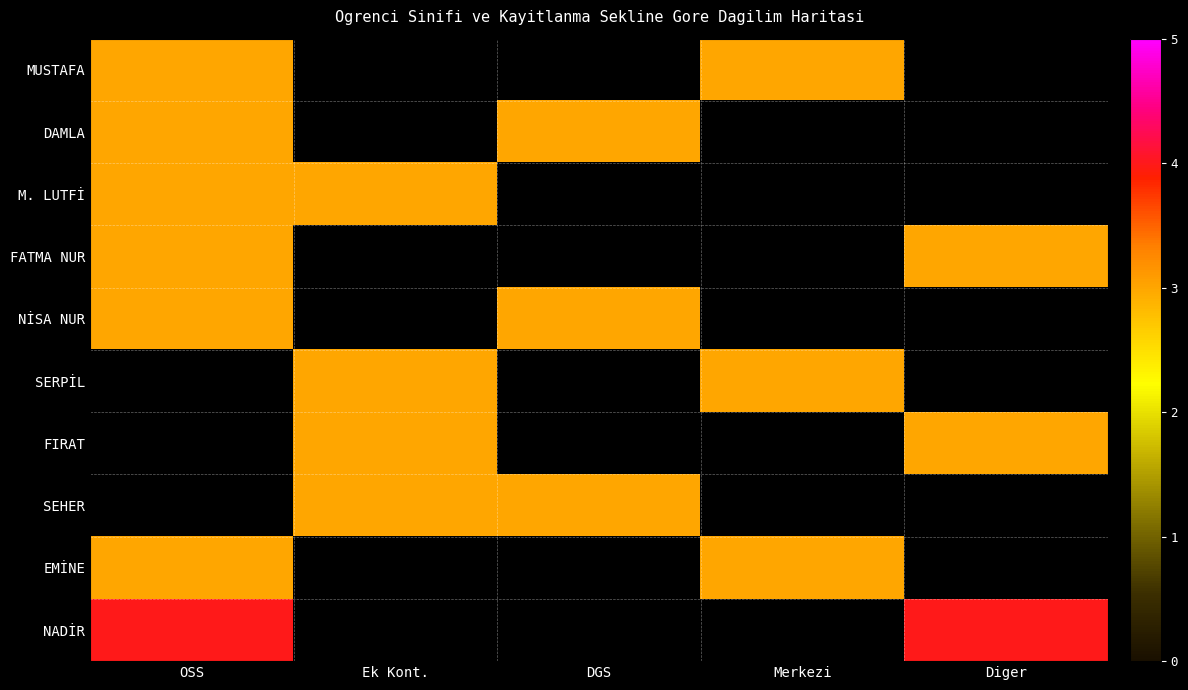

The value of SERPİL at Ek Kont. is 3.0. True or false?

True